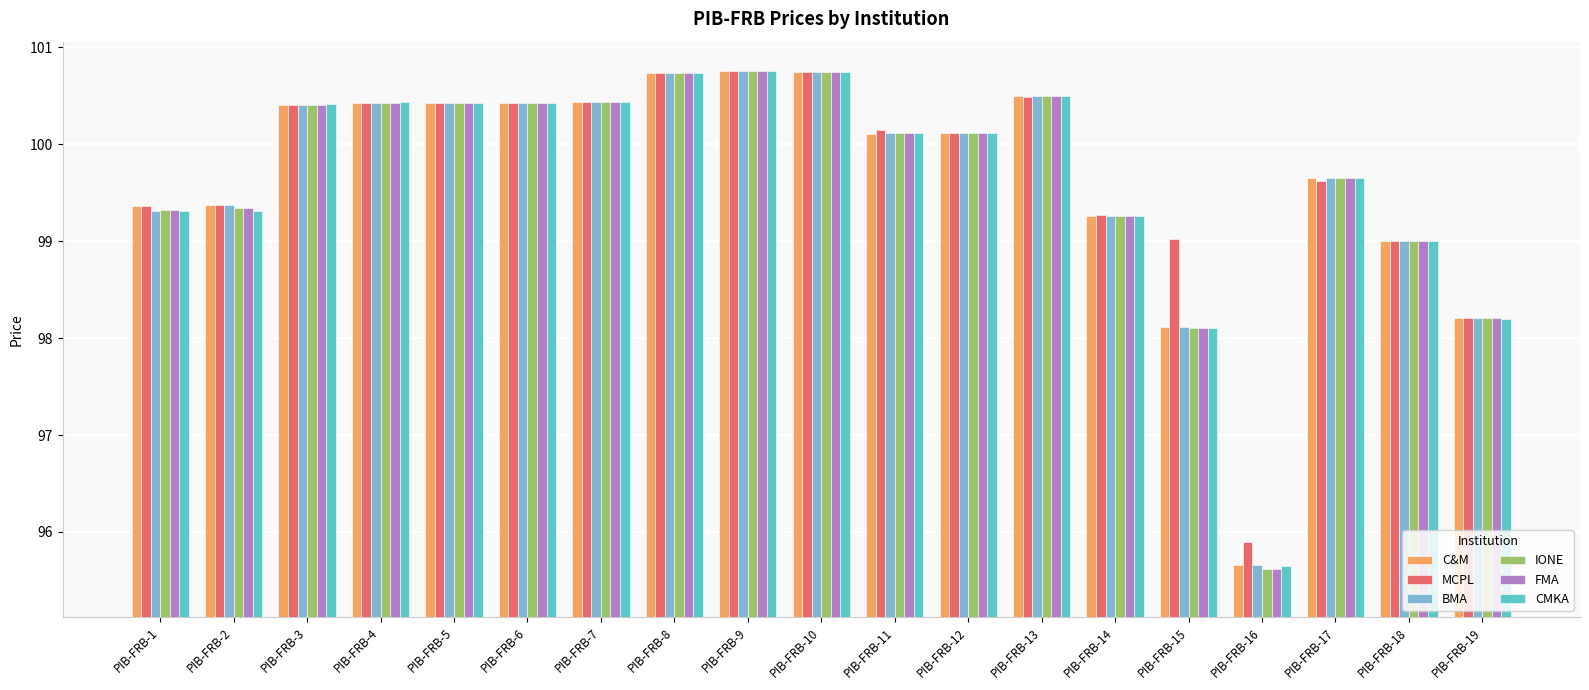

What is the average value of the C&M series?

99.7